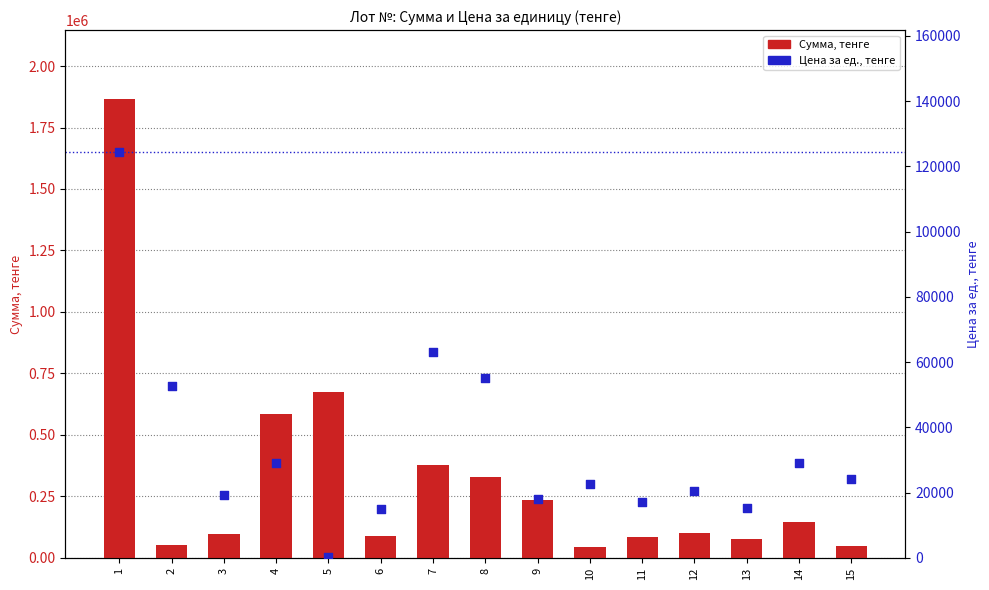

Which series reaches the maximum Y coordinate?

Сумма, тенге